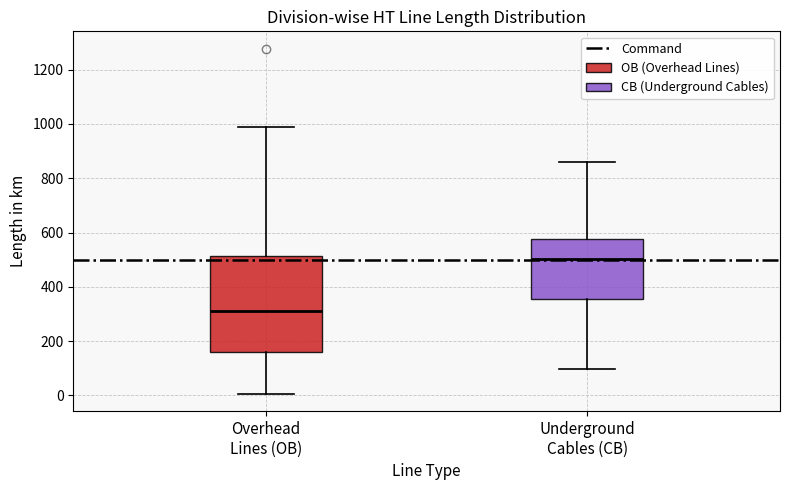

Comparing the boxes themselves (not the whiskers), which one is the tallest?

Overhead Lines (OB)